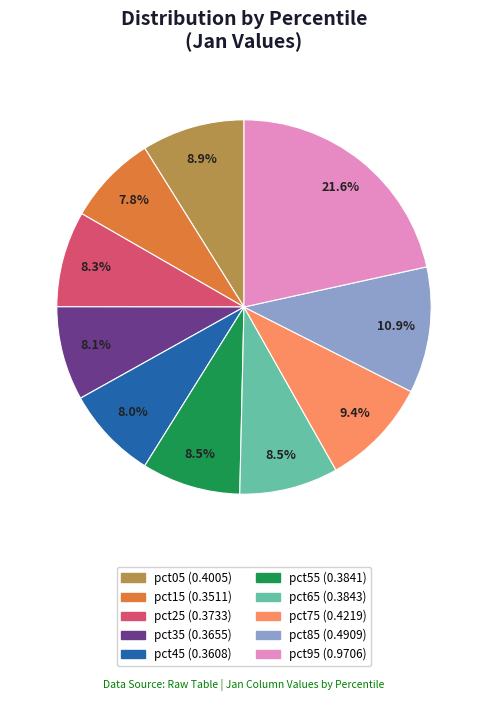

To the nearest percent, what is the combined percentage of pct15 and pct55?

16%